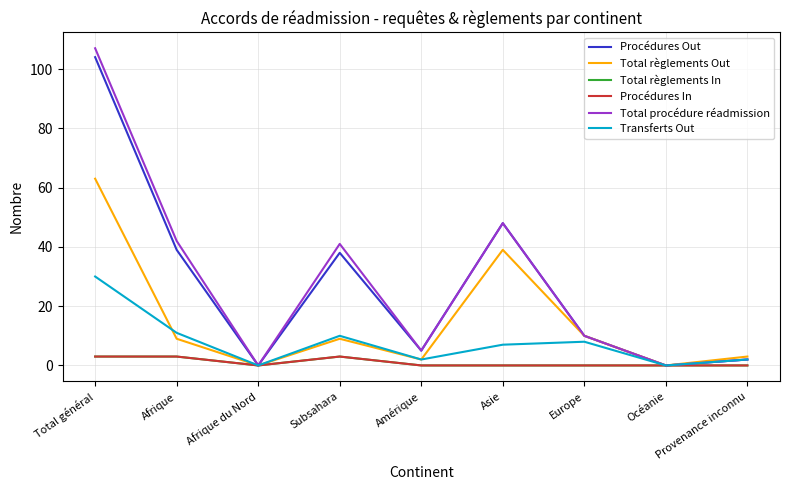

The Procédures Out series shows 48 at Asie. True or false?

True